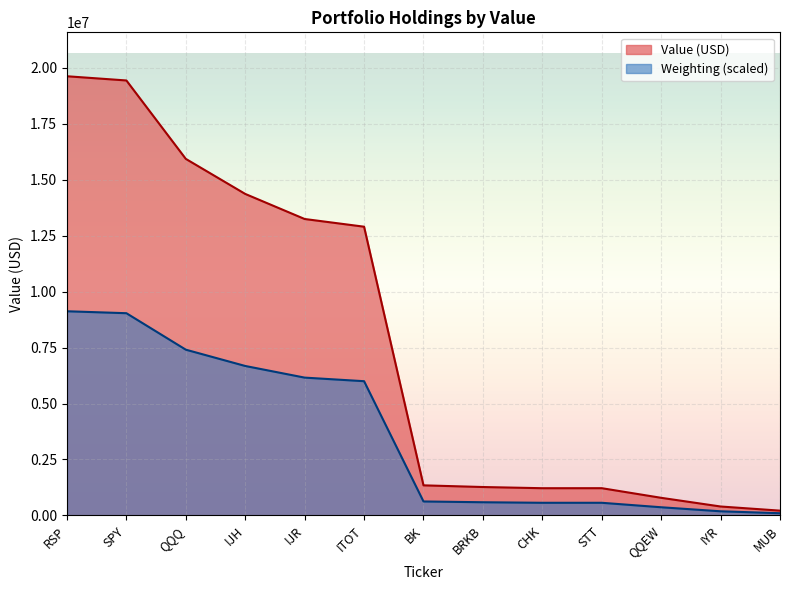

At which category does the data reach its first local peak?

STT